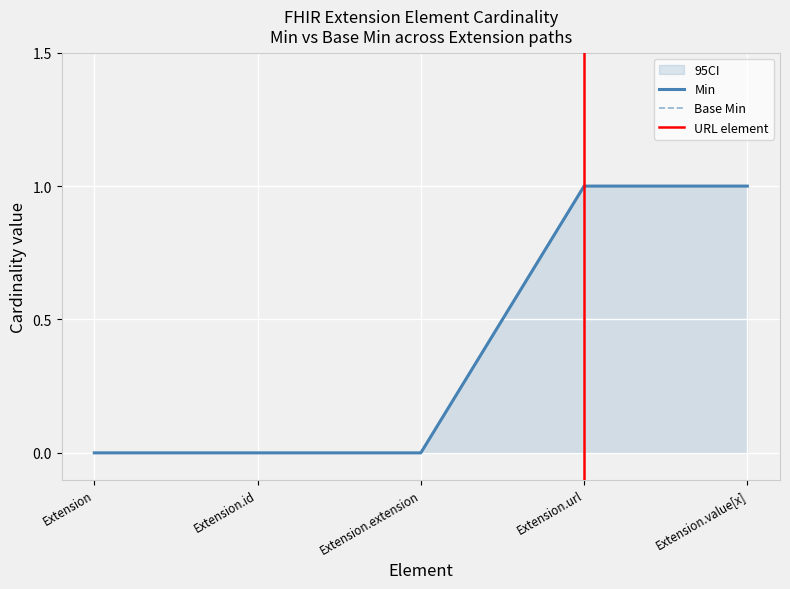

True or false: Base Min and Min intersect in this chart.

False